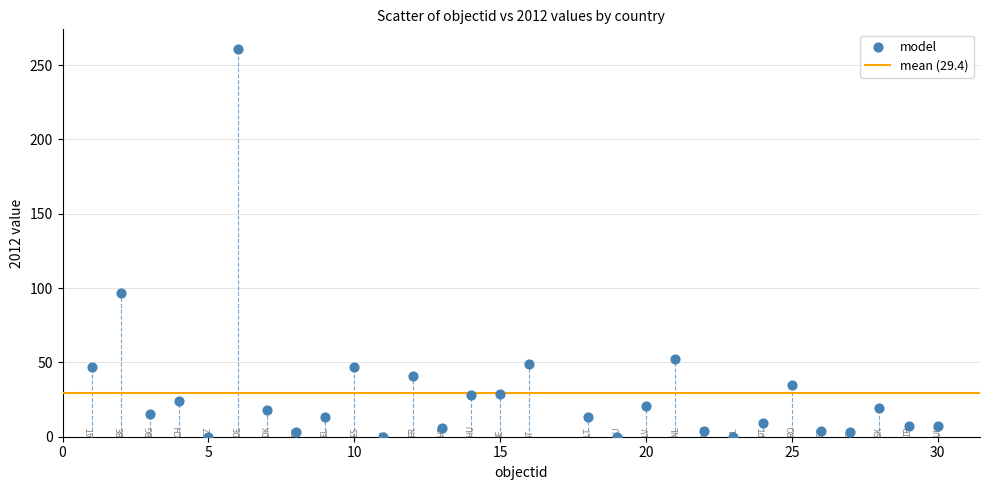

What Y value in the scatter plot is closest to 130?

97